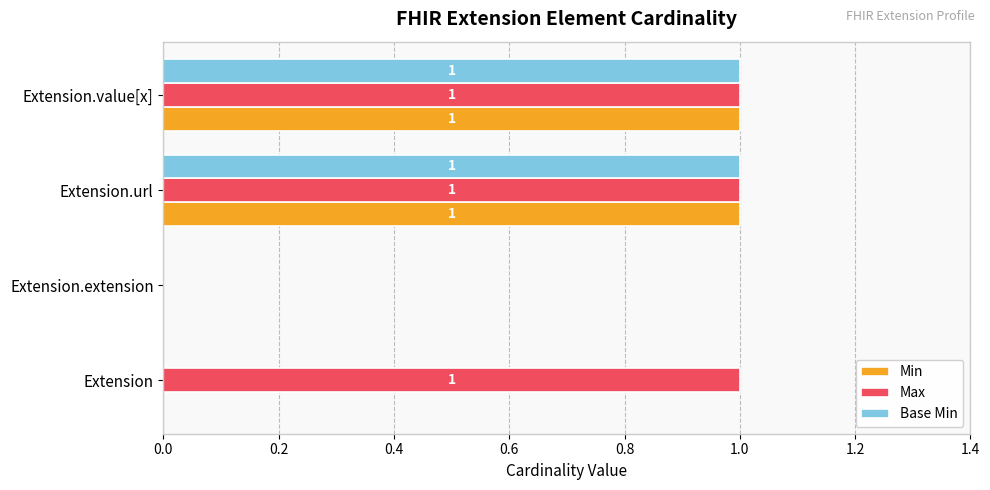

Is the value of Min at Extension greater than the value of Max at Extension.url?

No